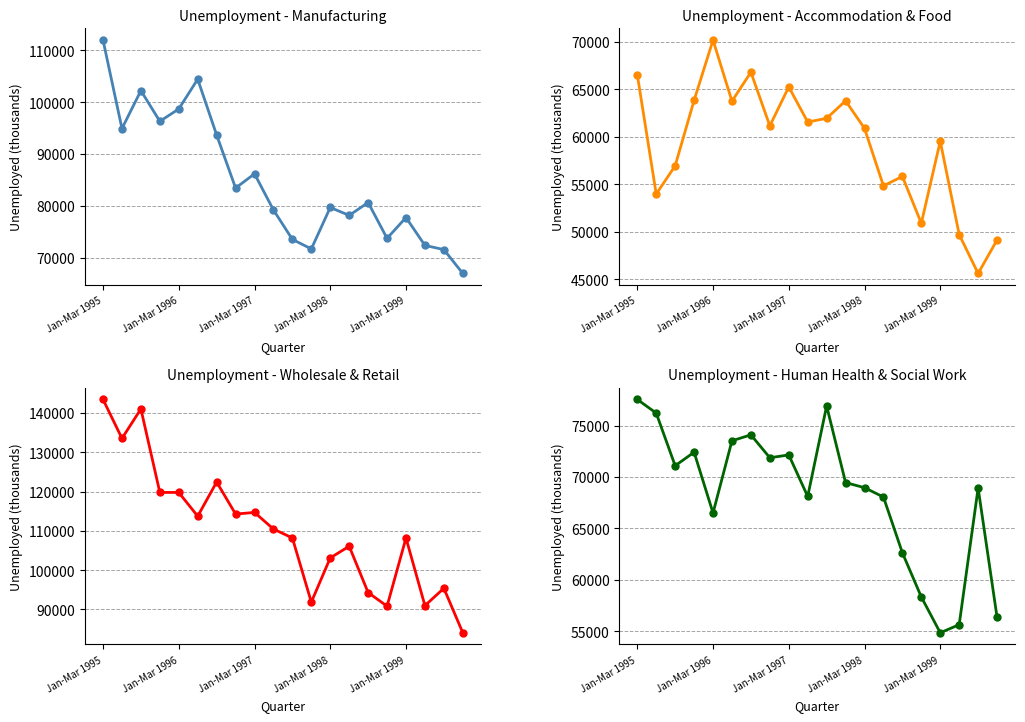

What is the difference between the maximum and minimum values in the Manufacturing series?

44970